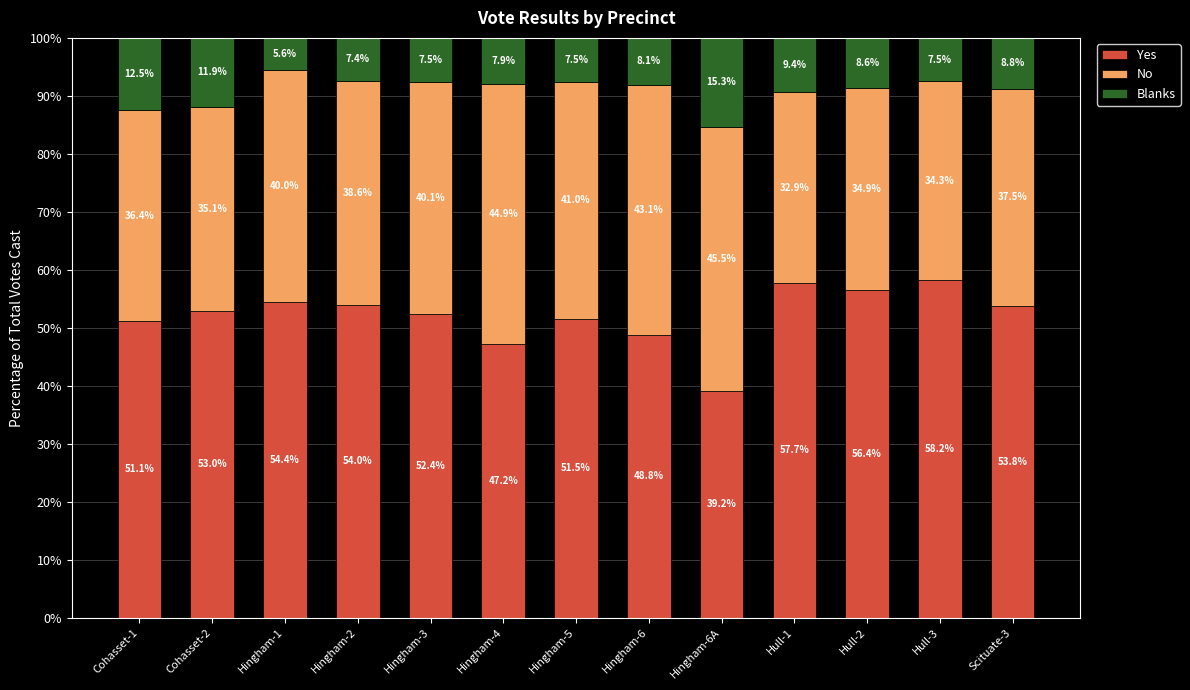

Are the bars horizontal?

No